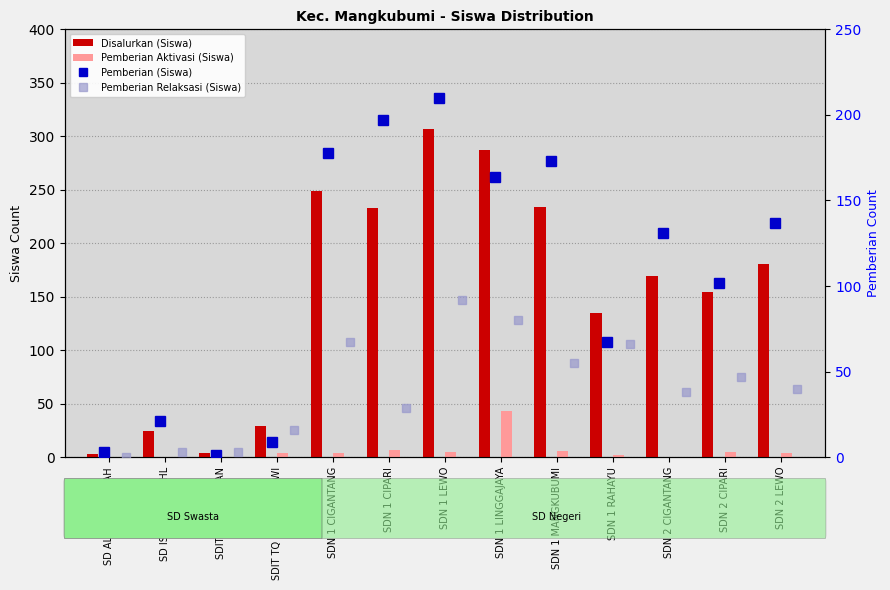

Rank the series by their average value, from lowest to highest.

Pemberian Aktivasi (Siswa), Pemberian Relaksasi (Siswa), Pemberian (Siswa), Disalurkan (Siswa)